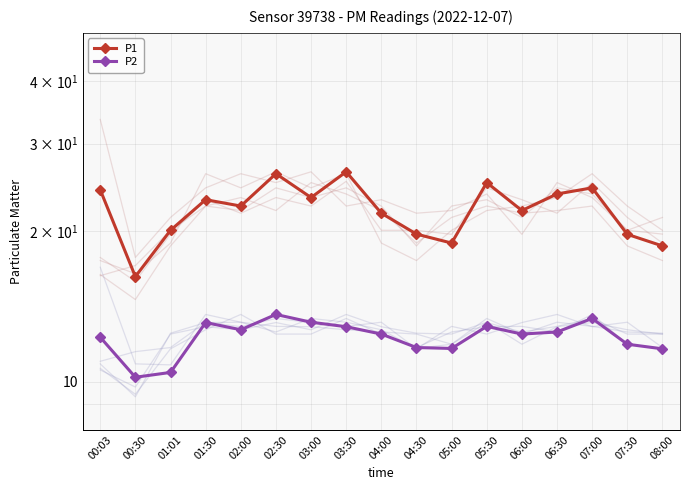

What is the difference between the P1 values at 03:30 and 08:00?

7.6